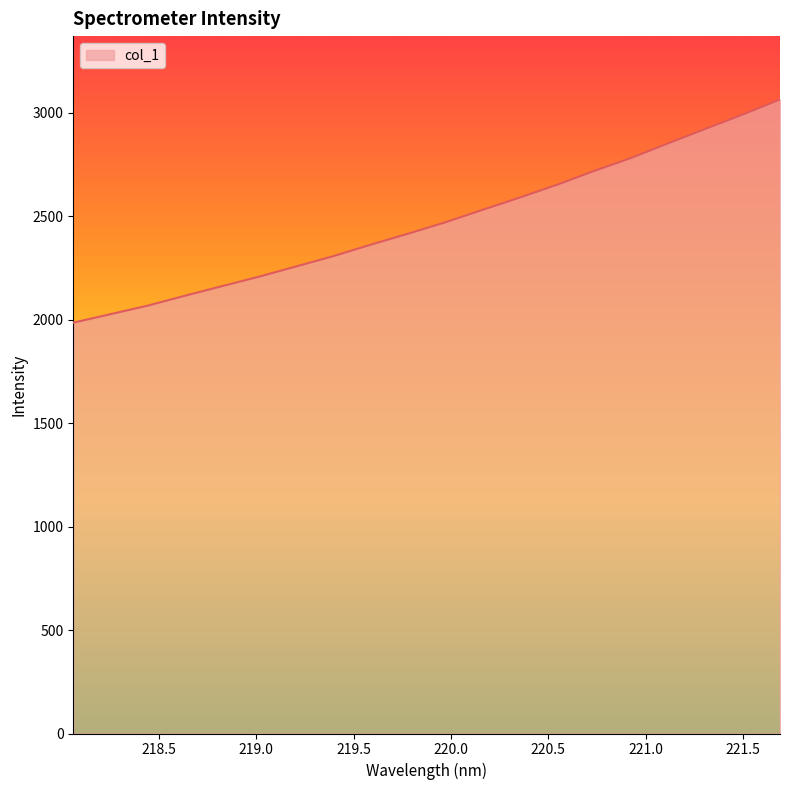

What is the greatest value displayed?

3064.8